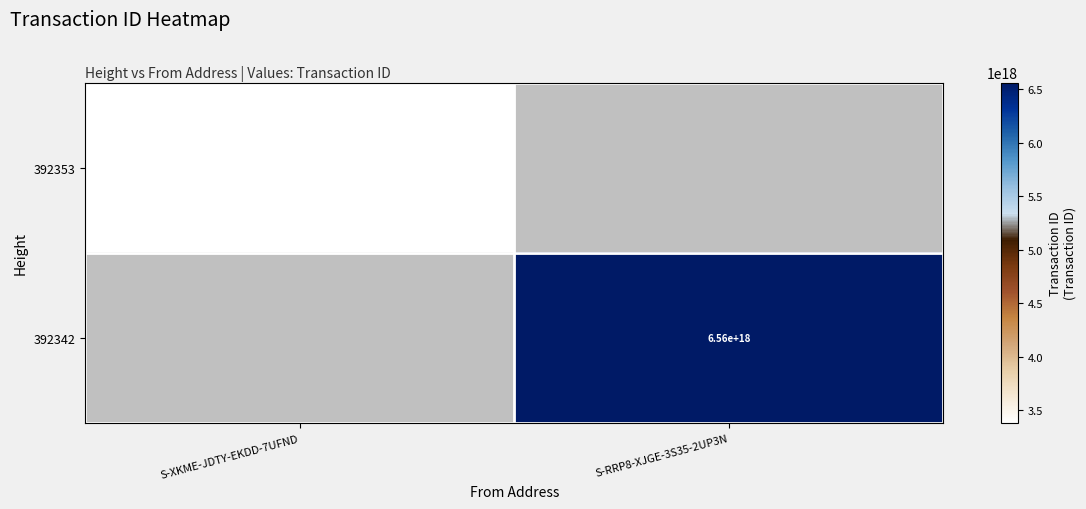

Is it true that 392342 equals 8562091780793186304 at S-RRP8-XJGE-3S35-2UP3N?

False